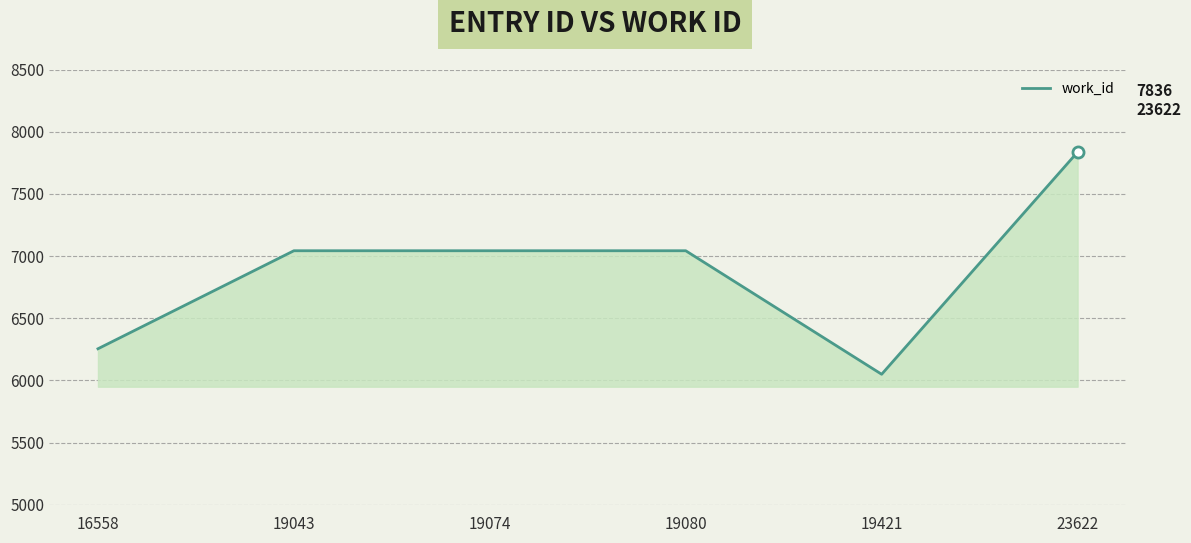

Reading left to right, extract all data points from this chart.

6255	7043	7043	7043	6050	7836